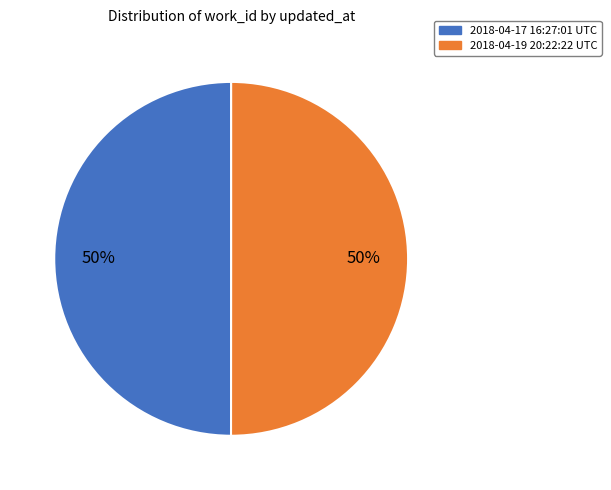

What is the ratio of the value at 2018-04-19 20:22:22 UTC to the value at 2018-04-17 16:27:01 UTC?

1.0